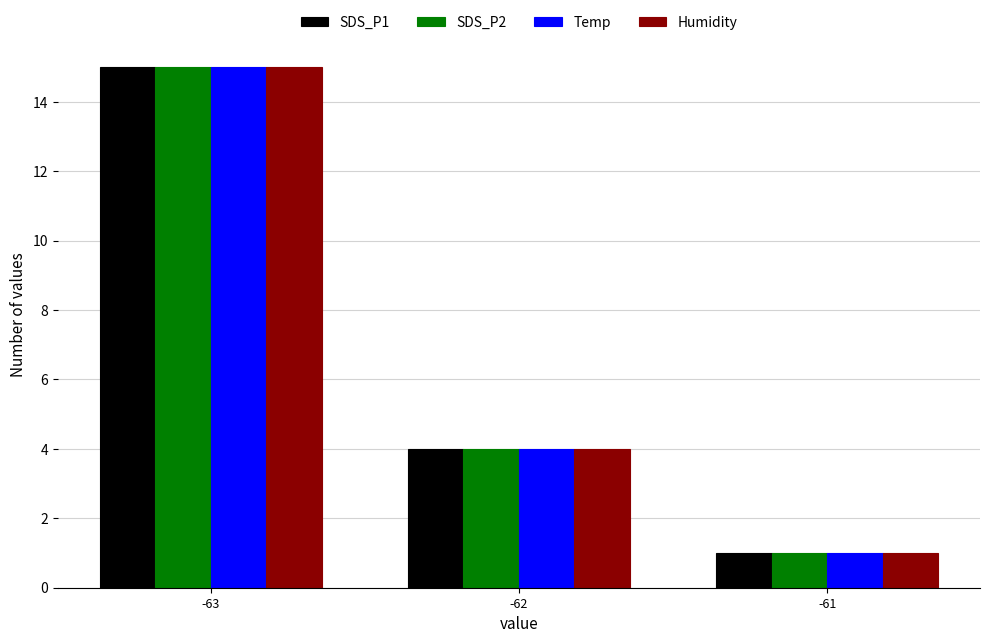

Is it true that SDS_P1 equals 6 at -62?

False